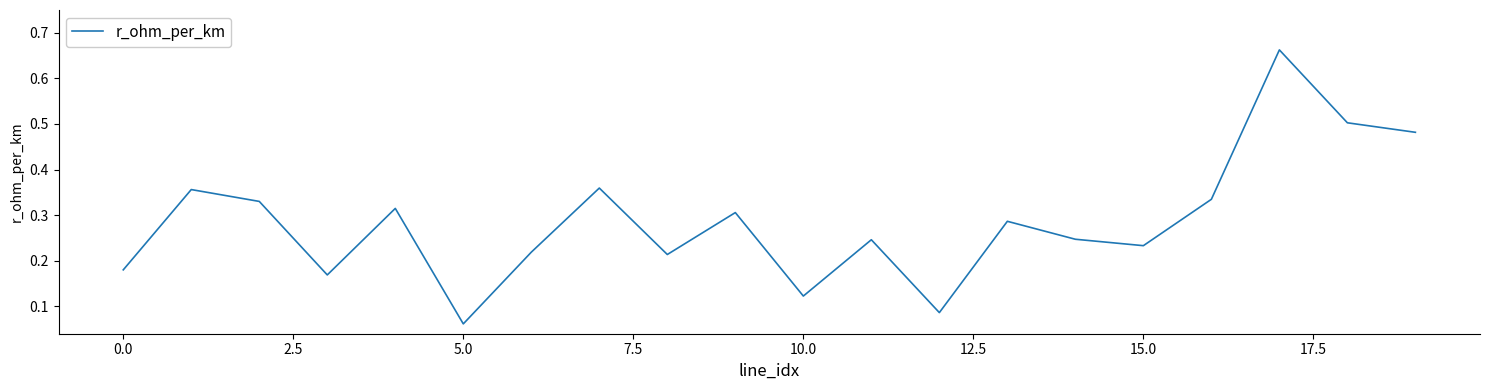

What is the difference between the maximum and minimum values?

0.6